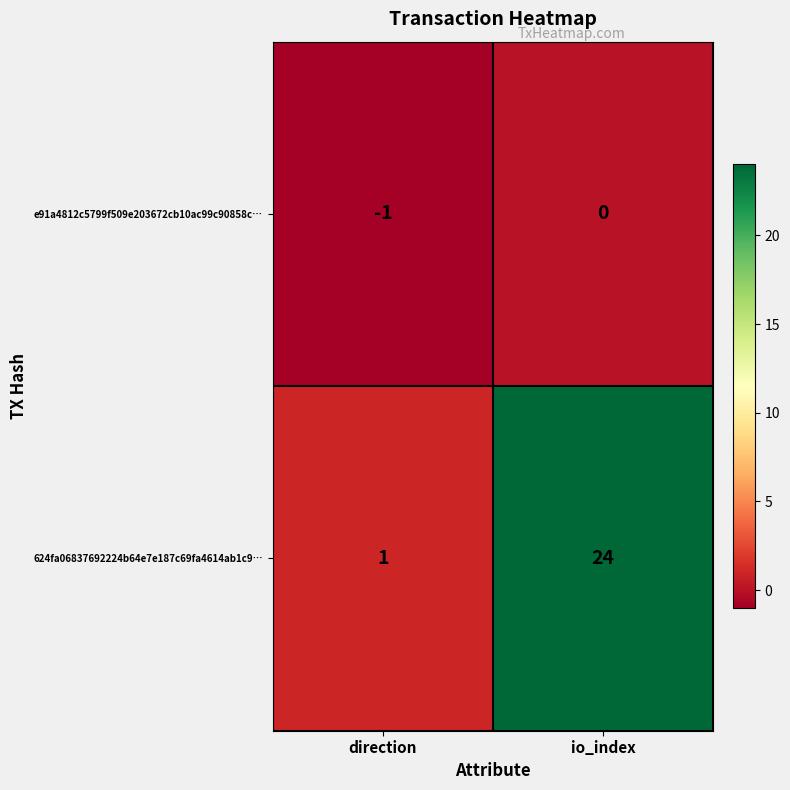

What is the difference between the highest and lowest values at io_index?

24